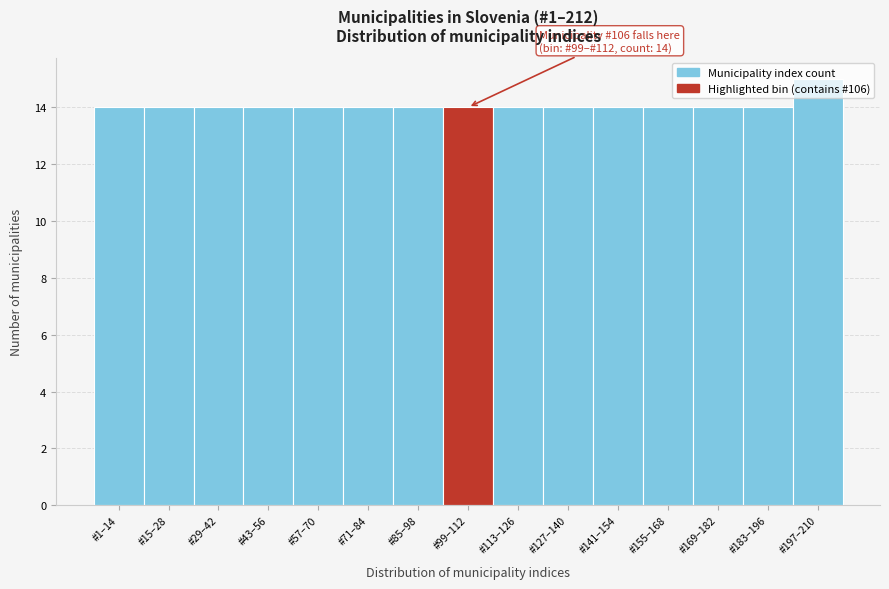

What is the change in value from #127–140 to #197–210?

+1